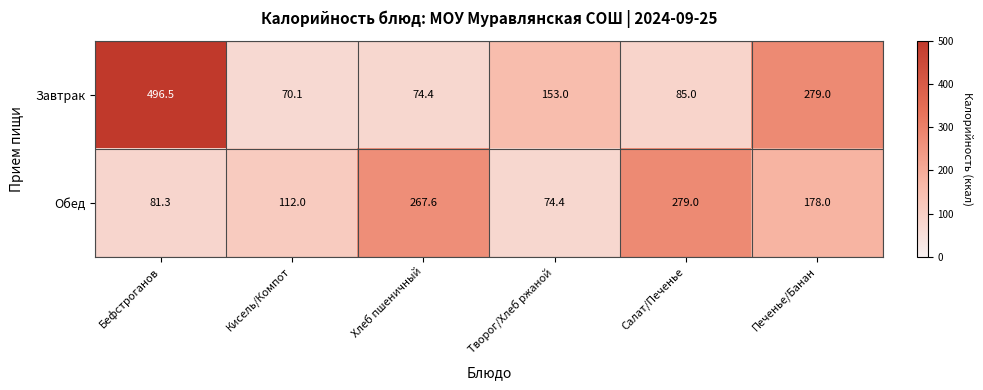

Is it true that Обед equals 112.0 at Кисель/Компот?

True